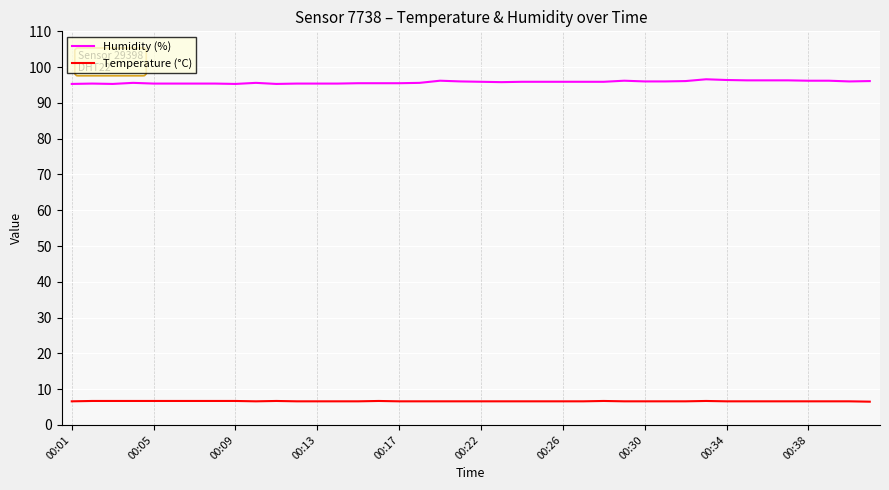

What is the difference between the maximum and minimum values in the Temperature (°C) series?

0.2